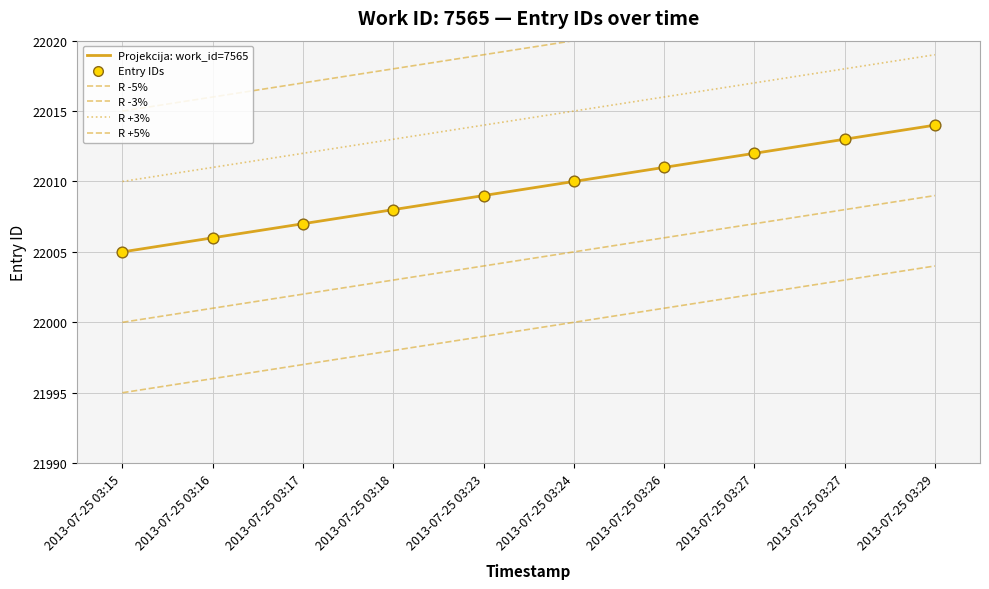

At how many categories does at least one series exceed 22010?

10